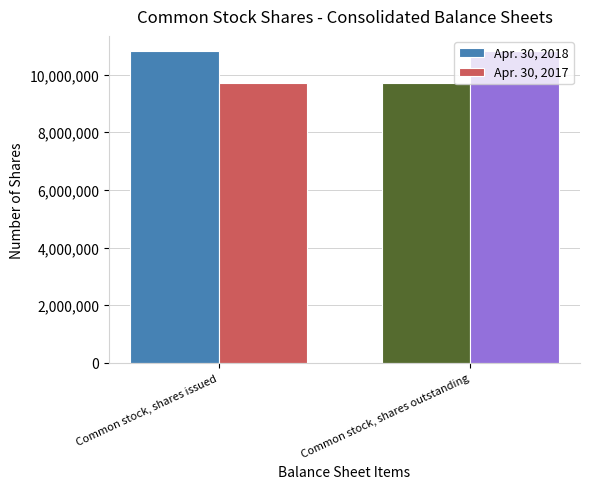

At how many categories does at least one series exceed 9999053?

2